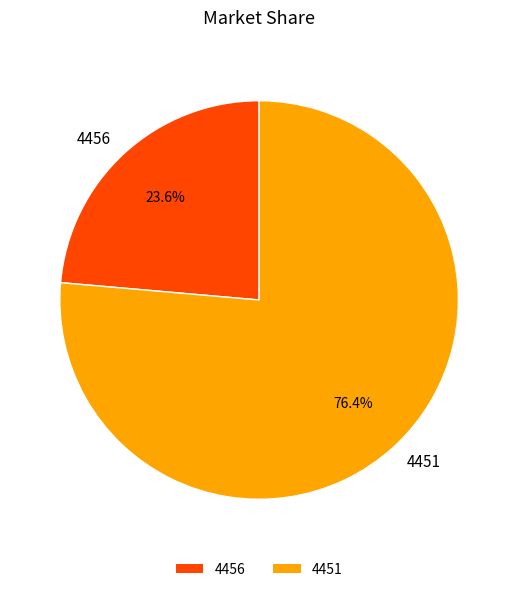

To the nearest percent, what is the combined percentage of 4451 and 4456?

100%